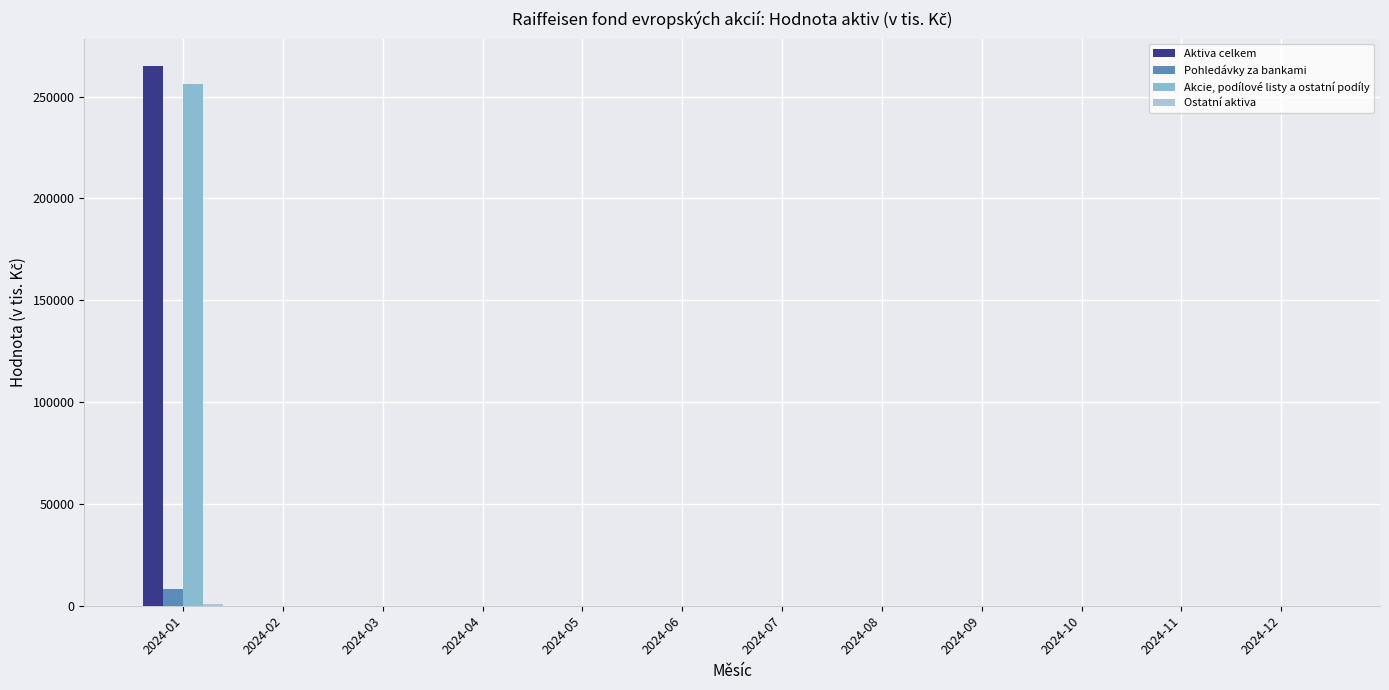

Which series has the largest range (max minus min)?

Aktiva celkem